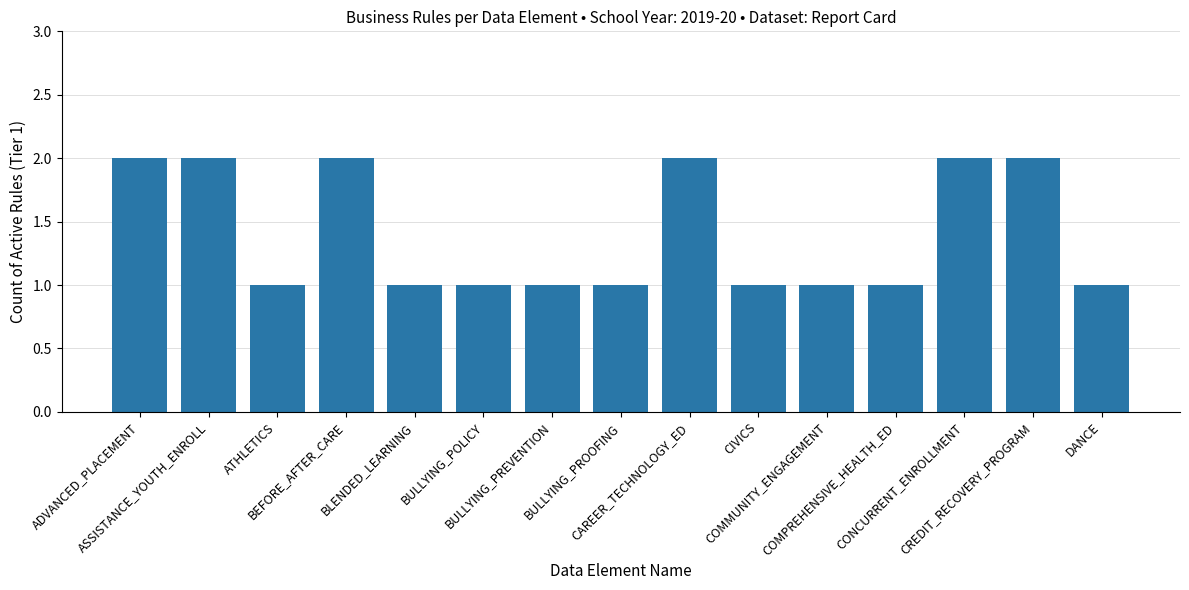

What is the difference between the second highest and second lowest values?

1